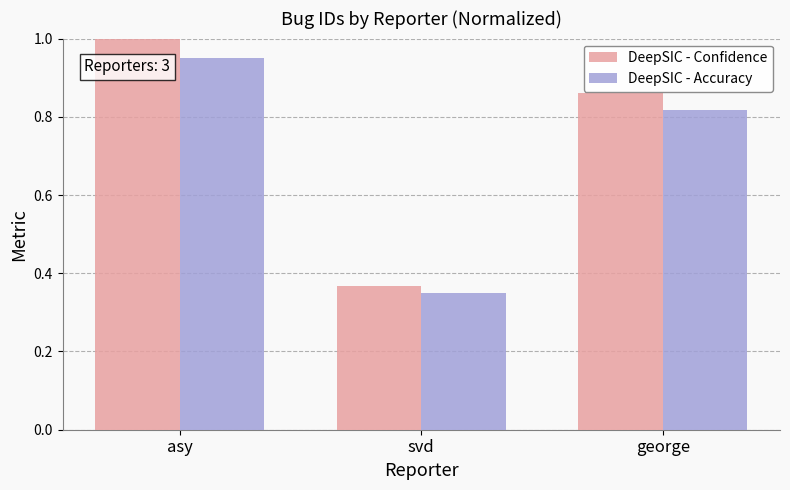

Which category has the highest value across all series?

asy